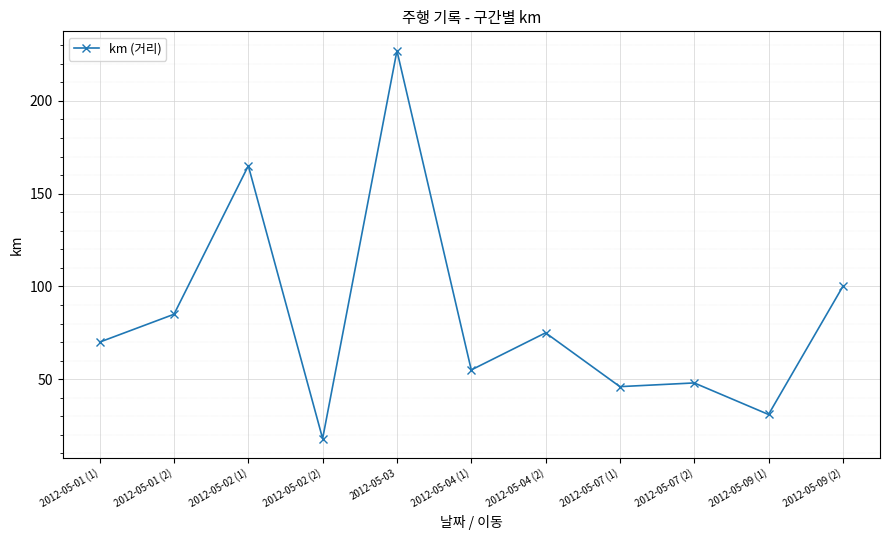

List the labels in order of value, largest first.

2012-05-03, 2012-05-02 (1), 2012-05-09 (2), 2012-05-01 (2), 2012-05-04 (2), 2012-05-01 (1), 2012-05-04 (1), 2012-05-07 (2), 2012-05-07 (1), 2012-05-09 (1), 2012-05-02 (2)